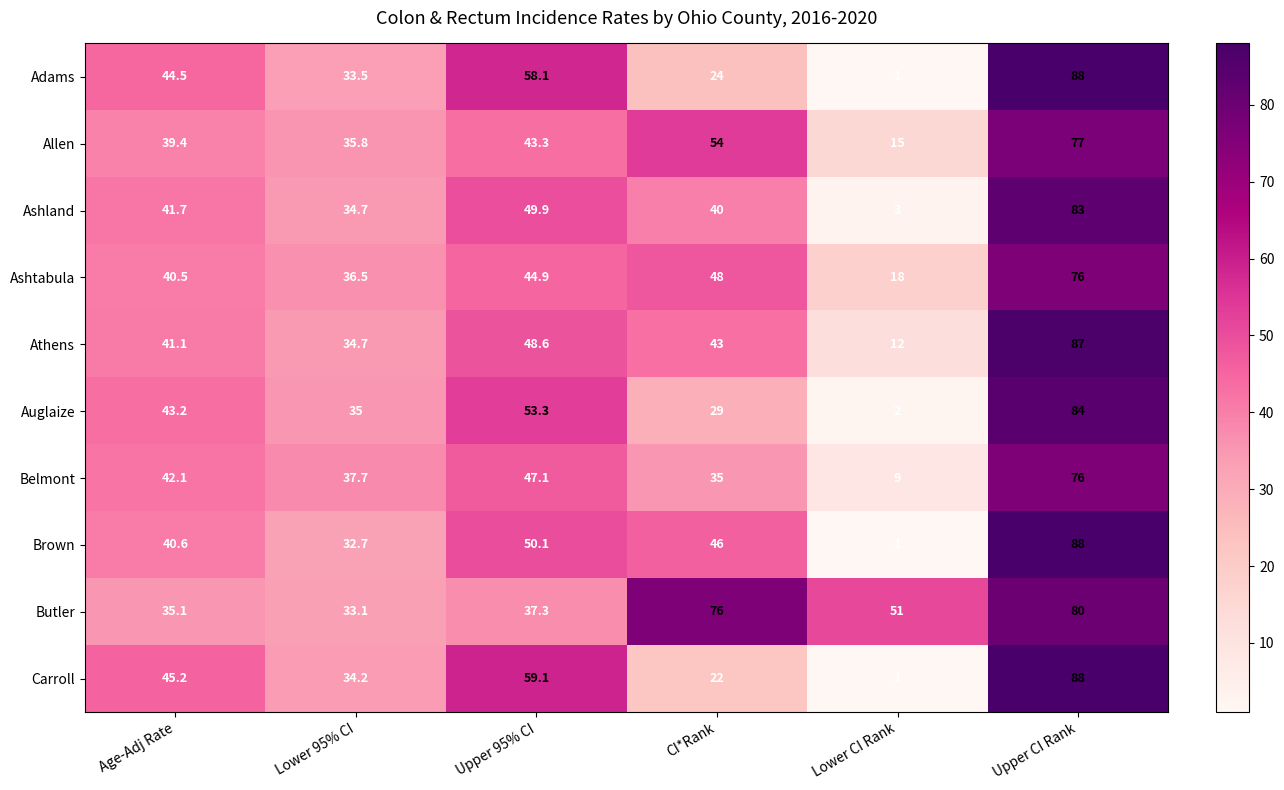

The value of Brown at Lower CI Rank is 1.0. True or false?

True